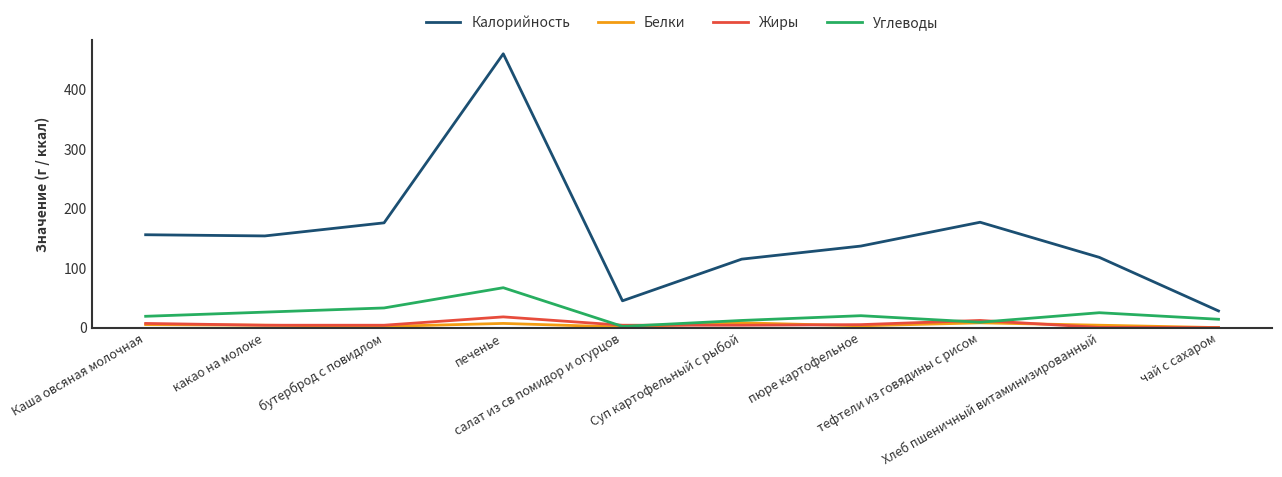

Which series has the largest range (max minus min)?

Калорийность